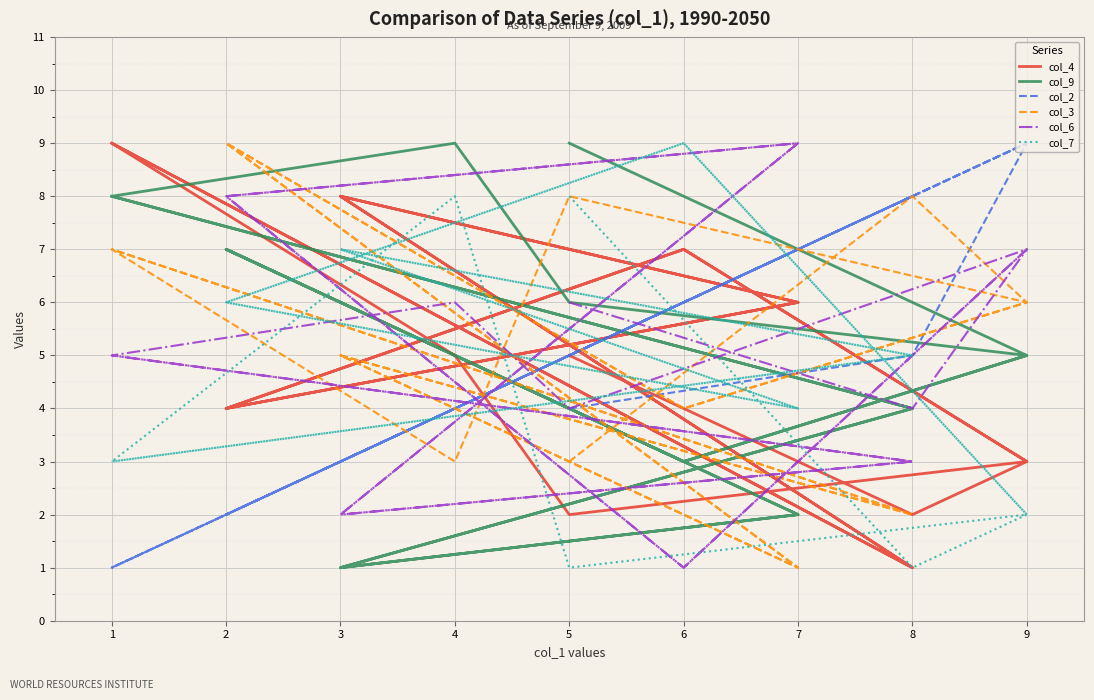

What is the value of the col_4 point at the 11th from the left?

2